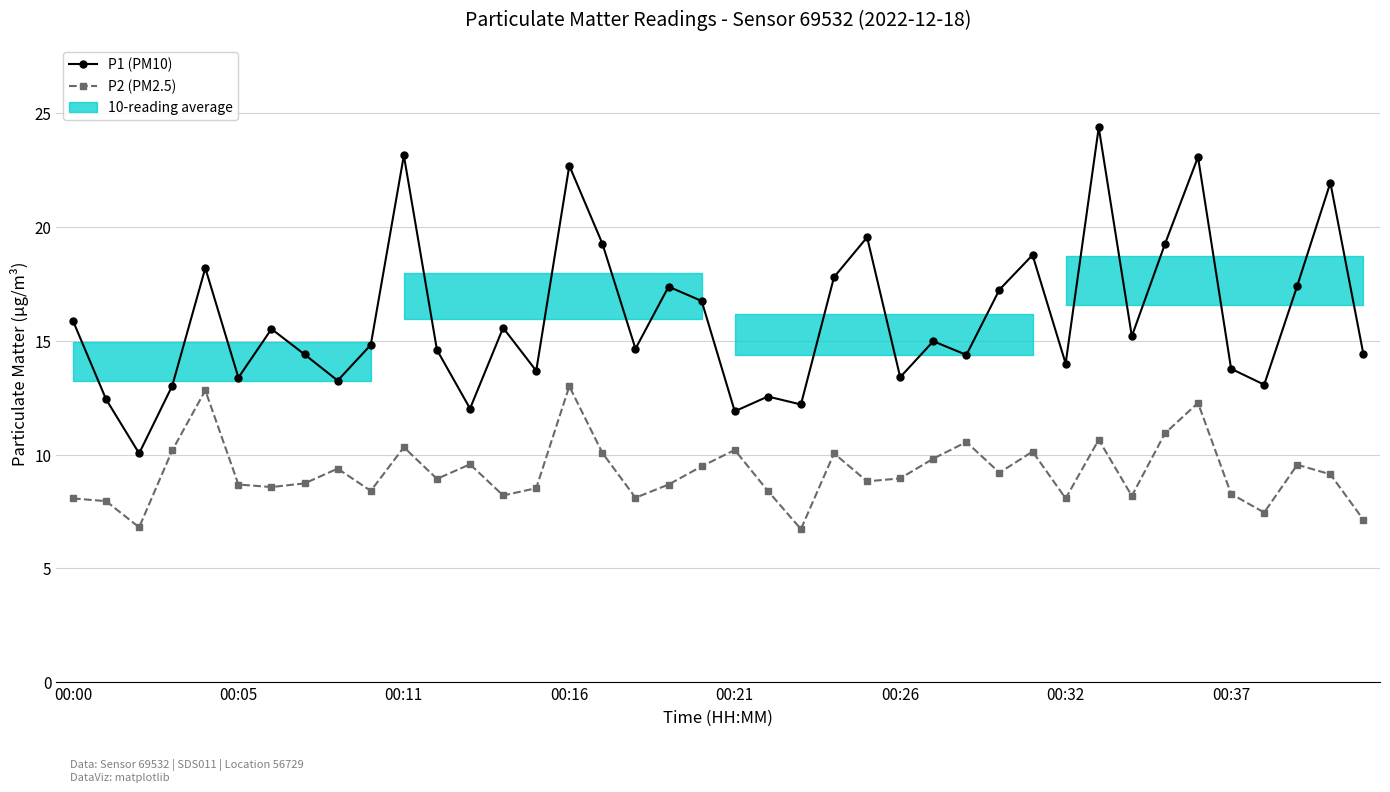

What is the difference between the maximum and second lowest values in the P2 (PM2.5) series?

6.2